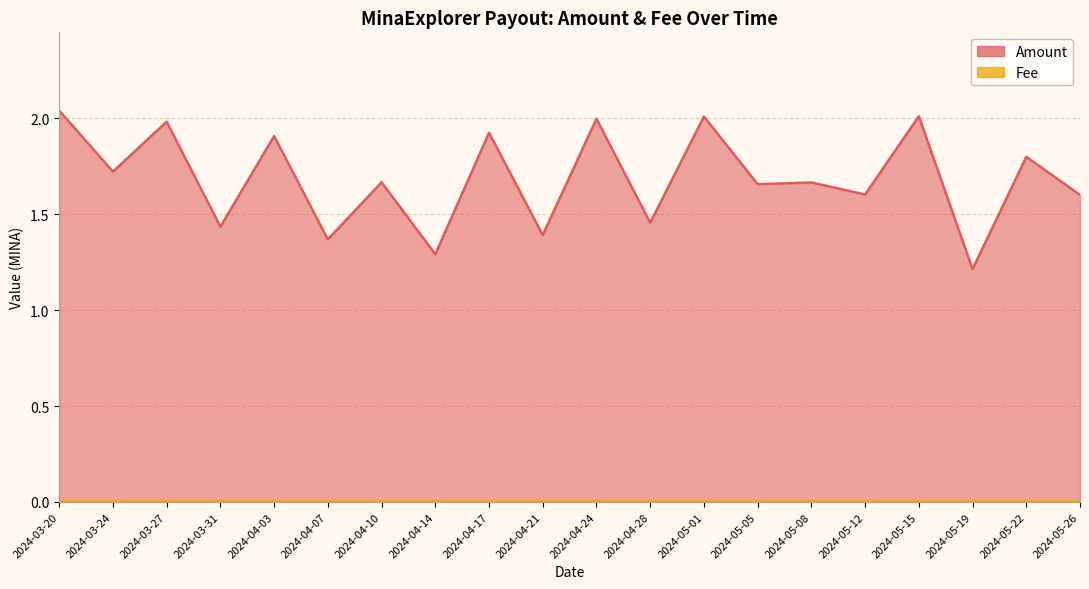

At which category does the data reach its first local valley?

2024-03-24